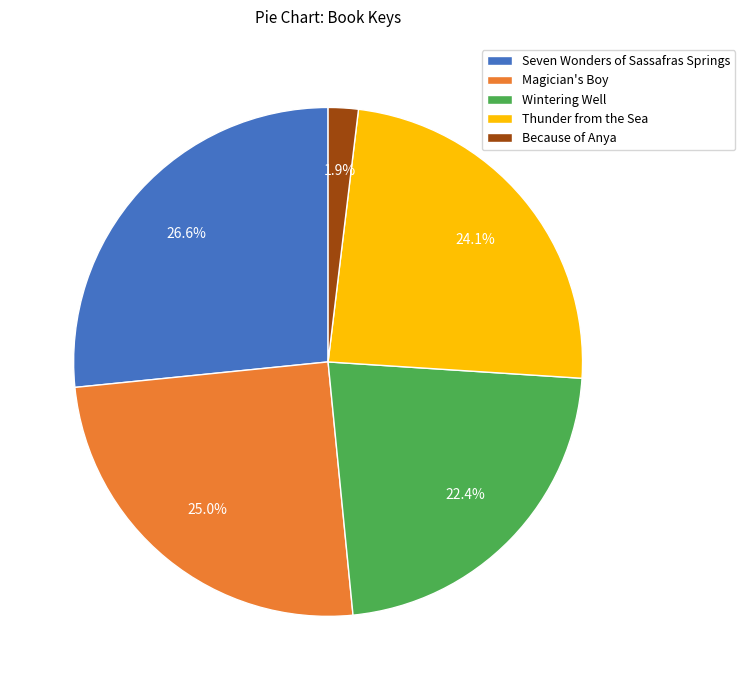

Which category has the smallest portion of the pie?

Because of Anya